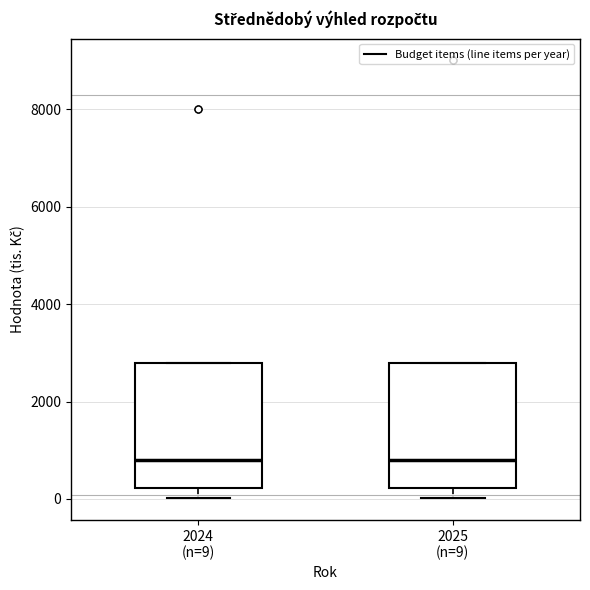

Reading left to right, transcribe this box plot: for each box, give where its median line is, the range the box spans, and where its two whiskers end, as read against the y-axis. The values are not printed on the chart, so give them approximately, as read against the axis.

2024 (n=9): median 800, box 200 to 2800, whiskers 0 to 2800
2025 (n=9): median 800, box 200 to 2800, whiskers 0 to 2800